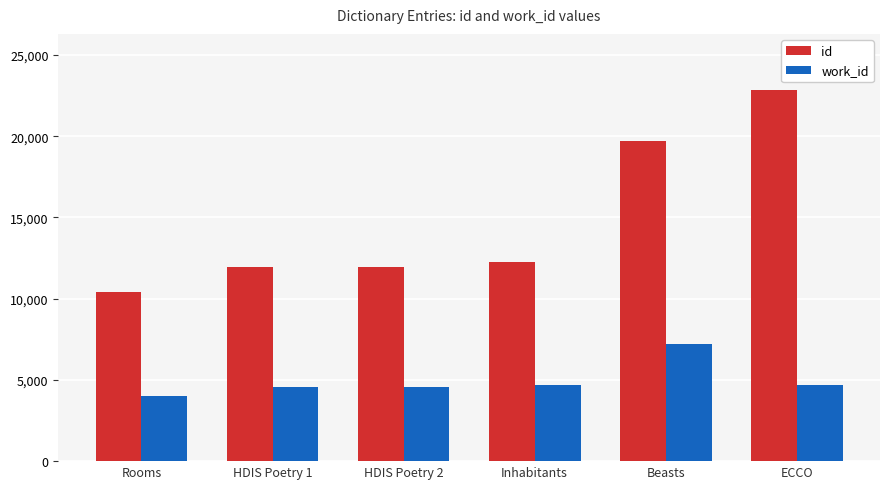

What is the minimum value shown in the chart?

4021